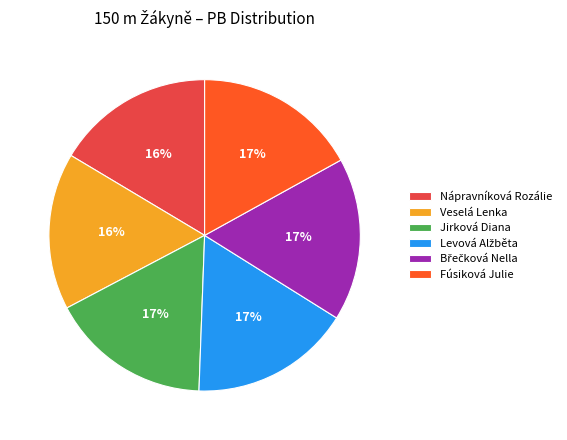

How many slices are in this pie chart?

6